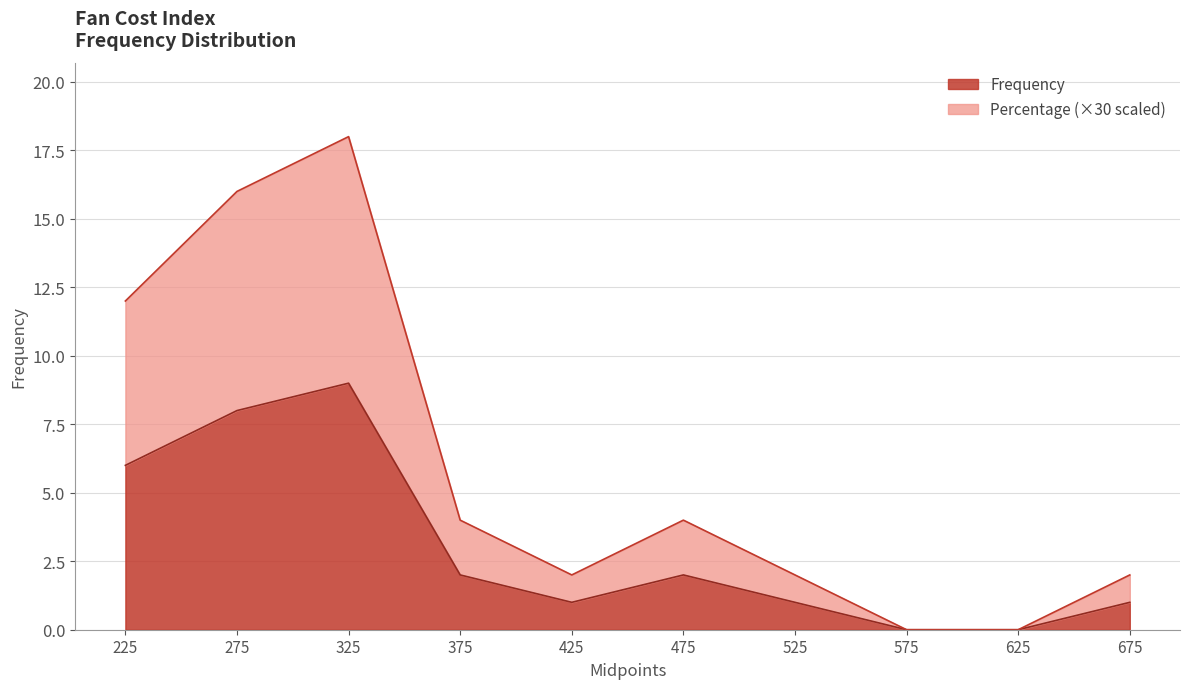

Which series has the largest range (max minus min)?

Percentage